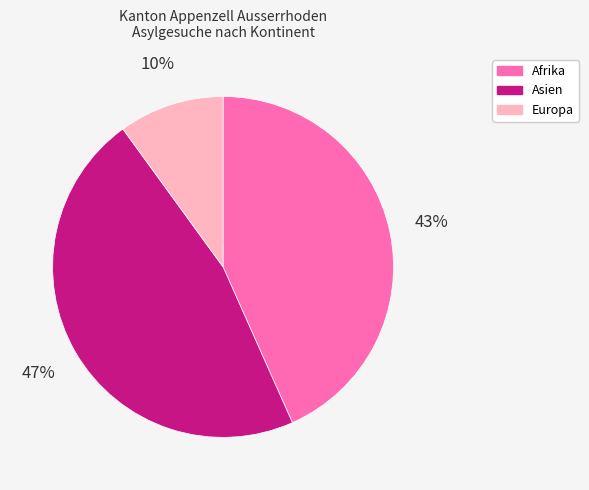

To the nearest percent, what is the difference between the largest and smallest slice percentages?

37%